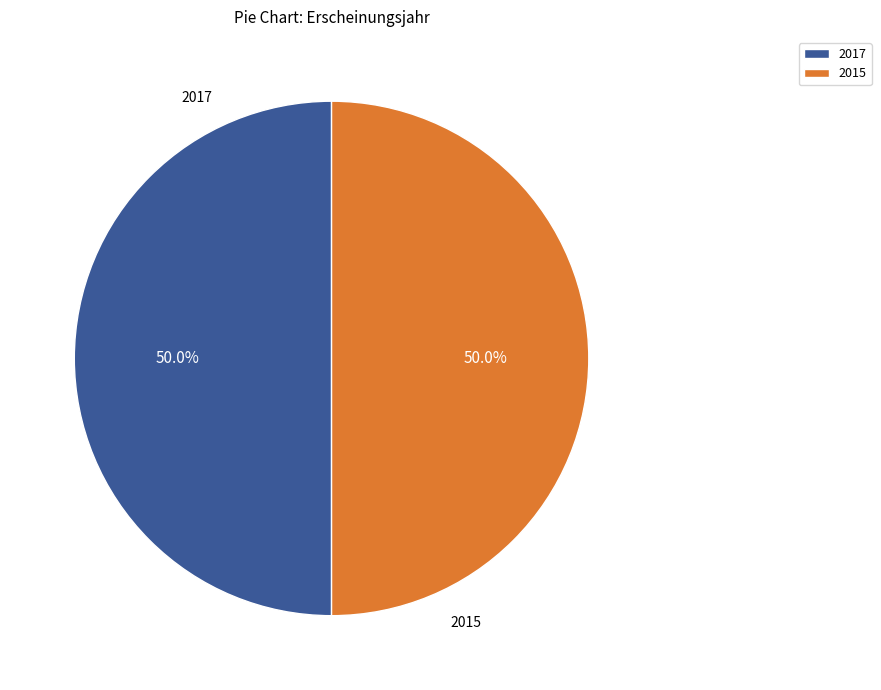

Approximately how many times larger is the value at 2015 compared to 2017?

1.0